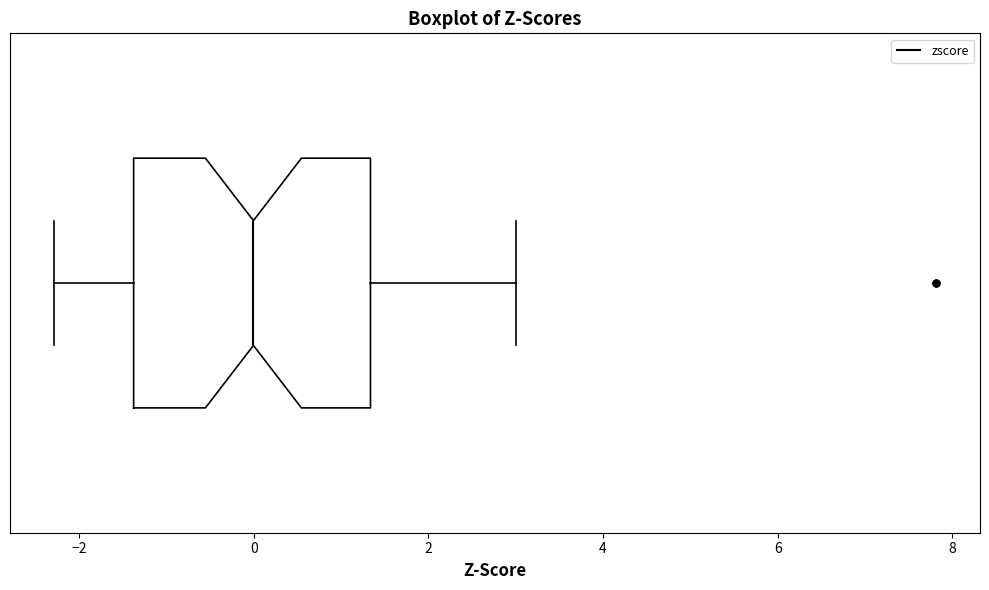

Read this box plot against the x-axis: the position of the median line, the range covered by the box, and the ends of both whiskers. The values are not printed on the chart, so give them approximately, as read against the axis.

median 0.0, box -1.4 to 1.4, whiskers -2.2 to 3.0